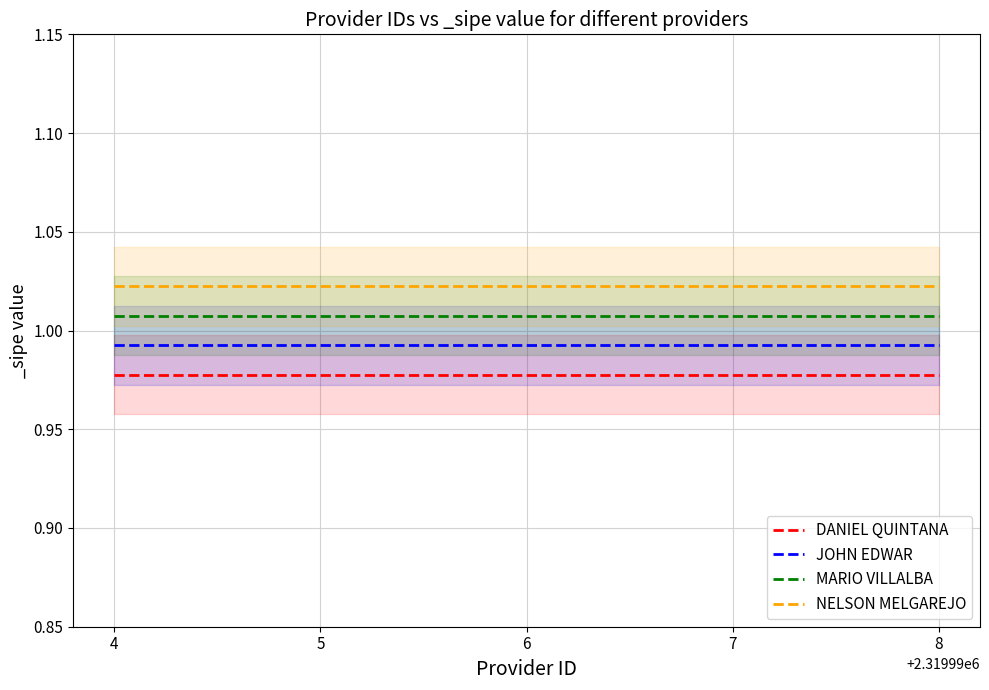

Read the MARIO VILLALBA value at 6.

1.0